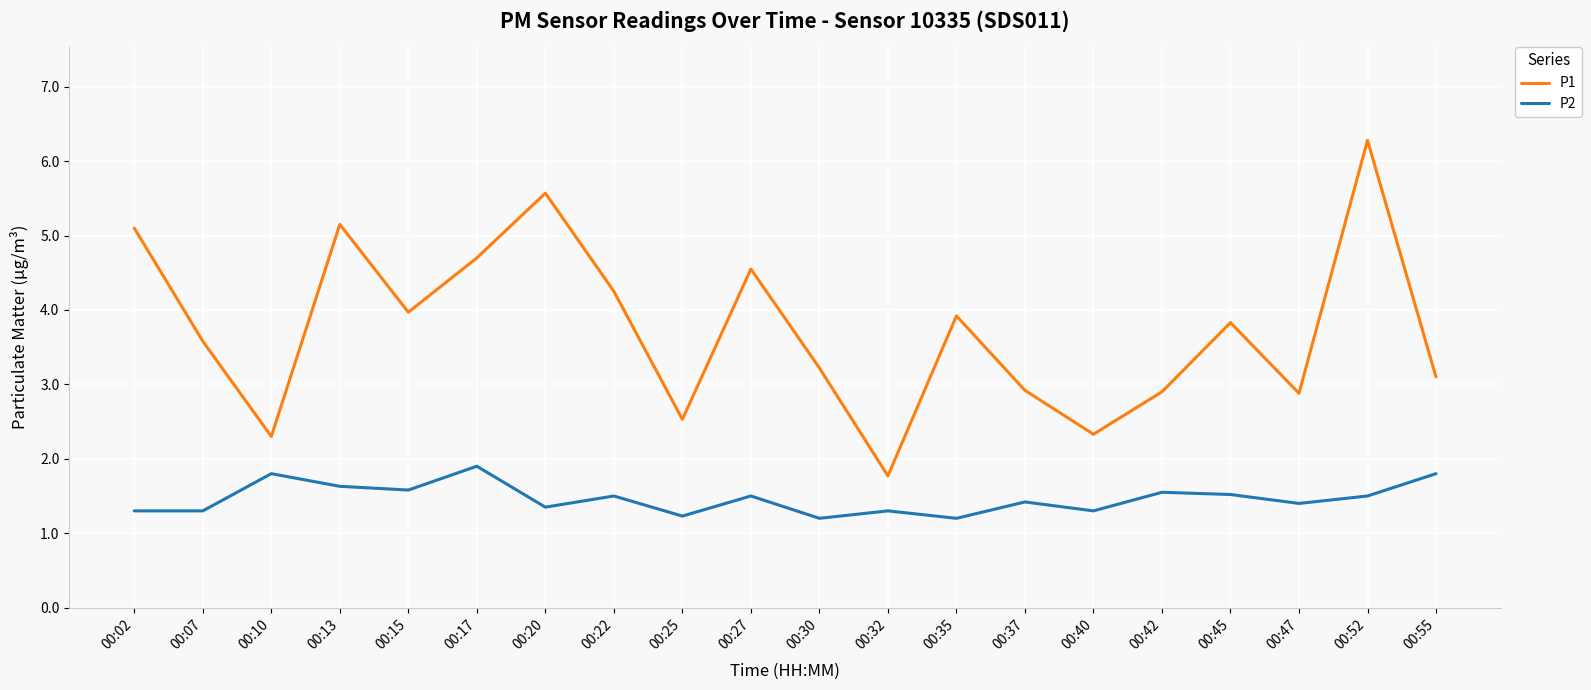

Is this an area chart (filled region under the line)?

No